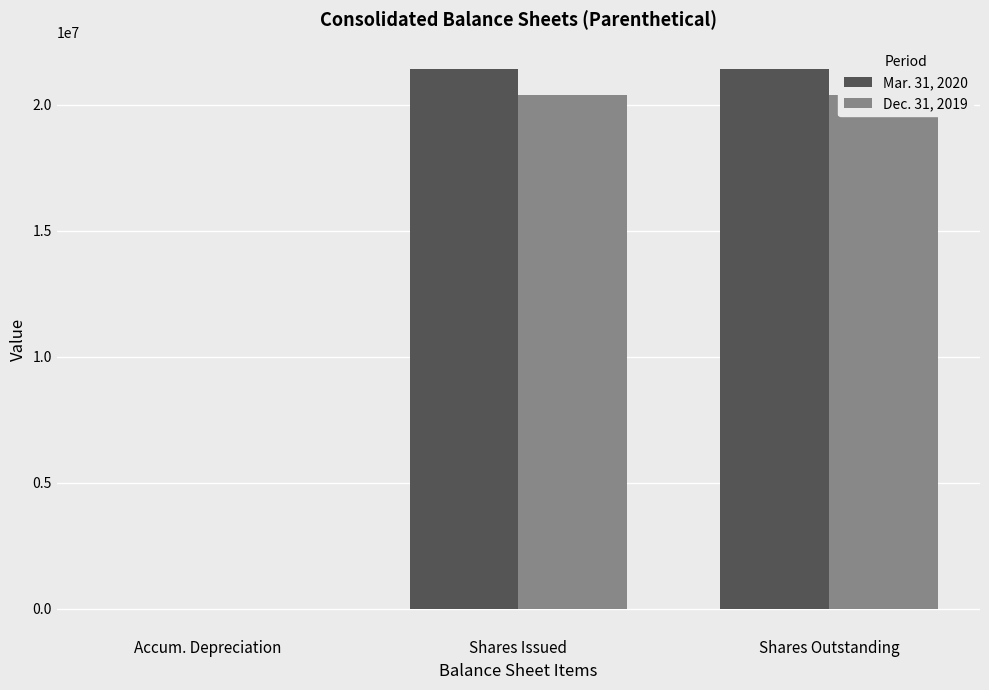

How many data points does each series have?

3